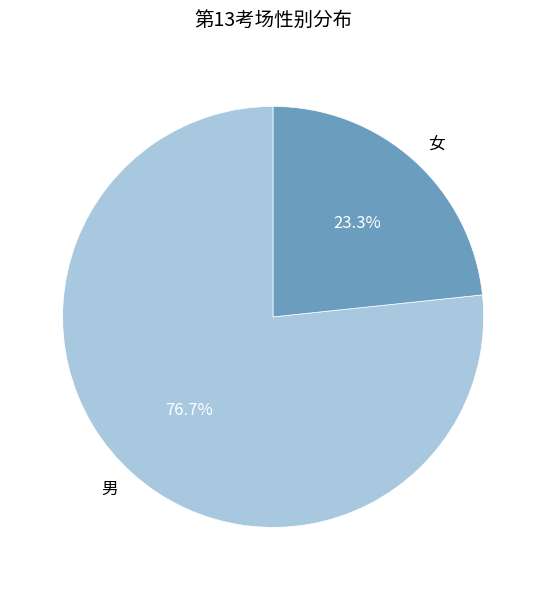

Does any single category account for the majority?

Yes